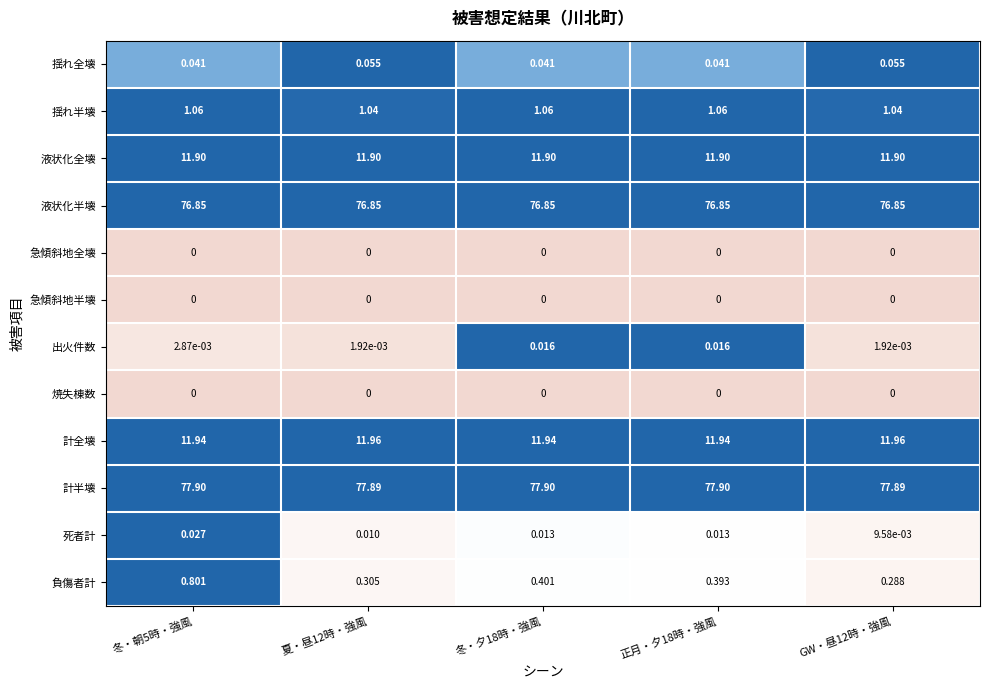

Is the value of 負傷者計 at 夏・昼12時・強風 greater than the value of 計半壊 at GW・昼12時・強風?

No